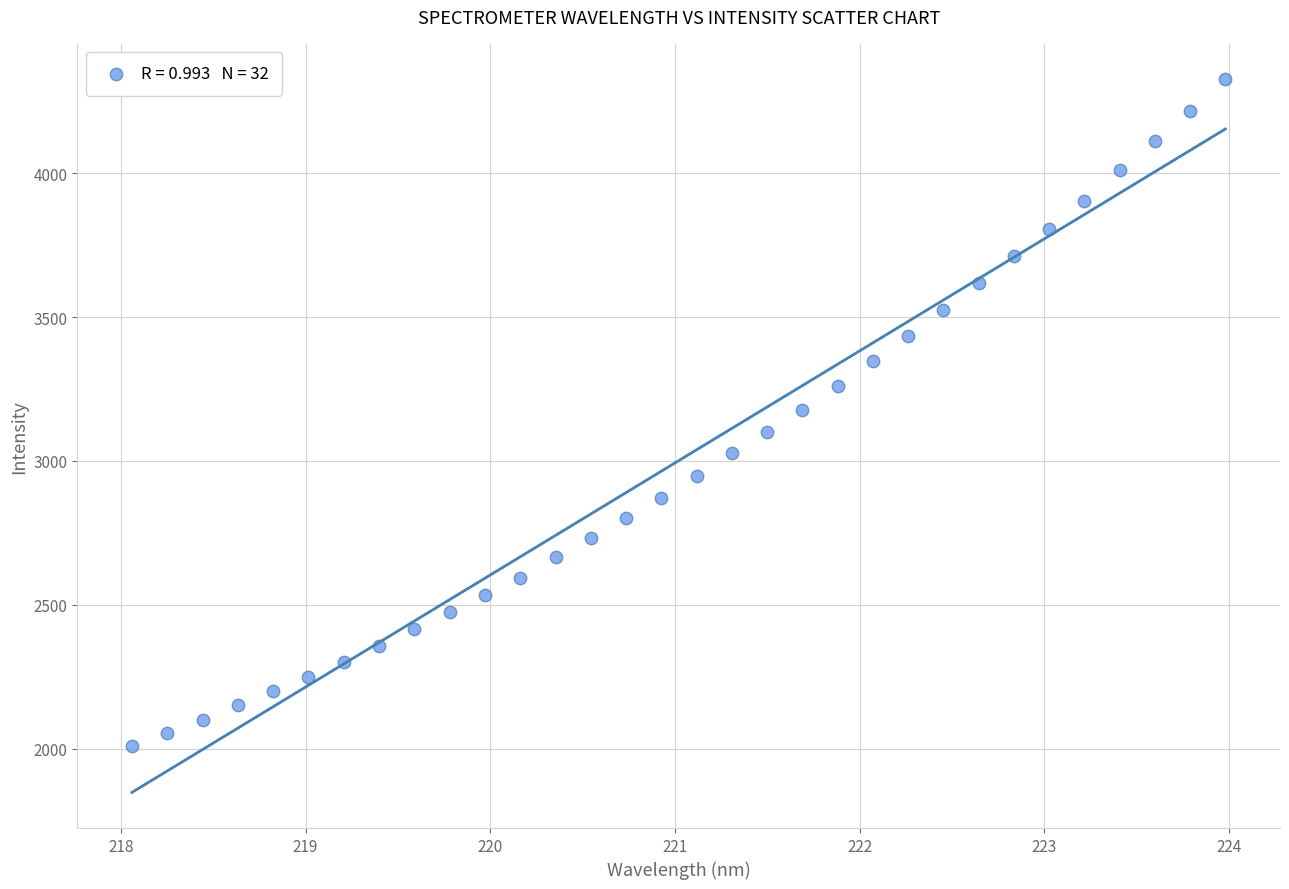

What is the range of X values (max minus min)?

5.9